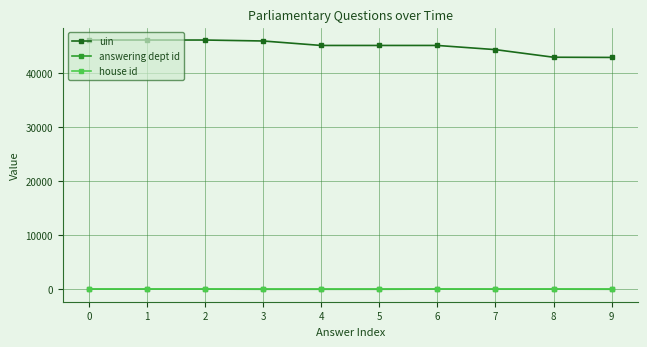

Which series has the largest range (max minus min)?

uin